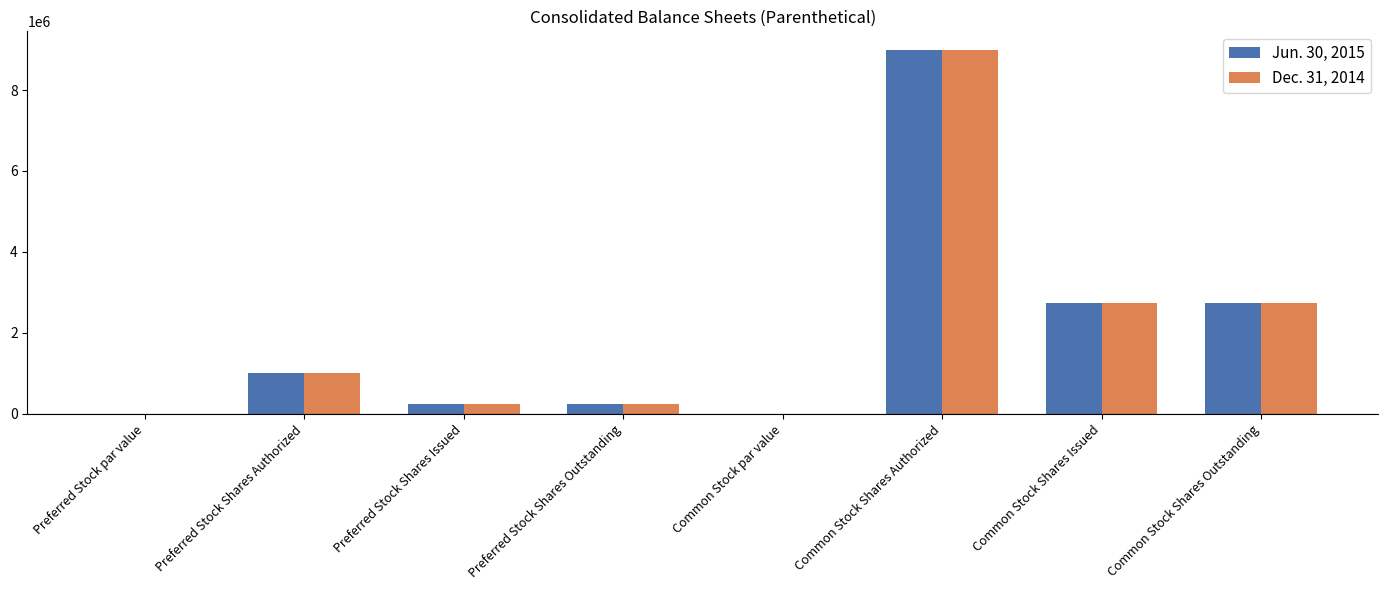

Are the bars grouped side by side (vs. stacked)?

Yes